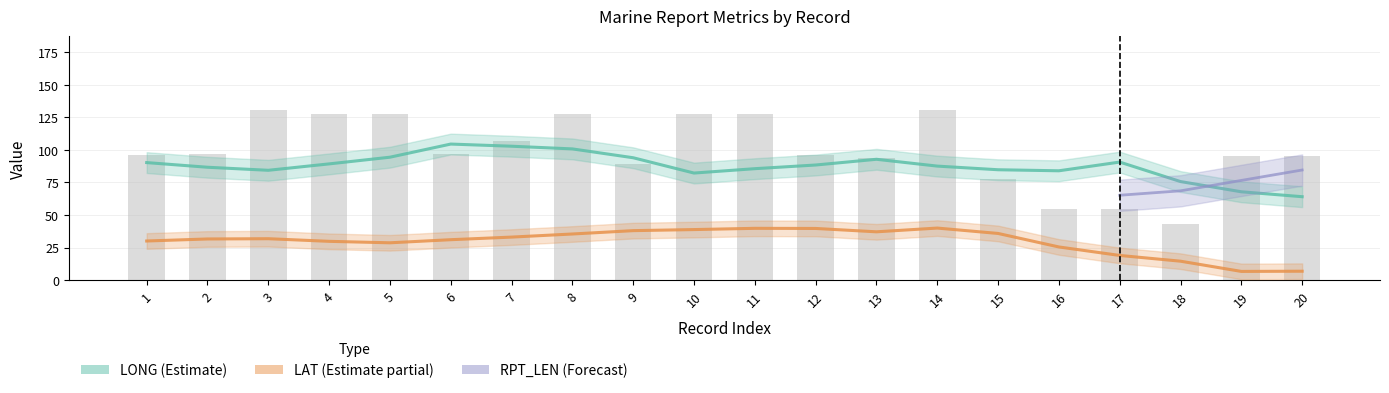

Which series has the largest total across all categories?

RPT_LEN